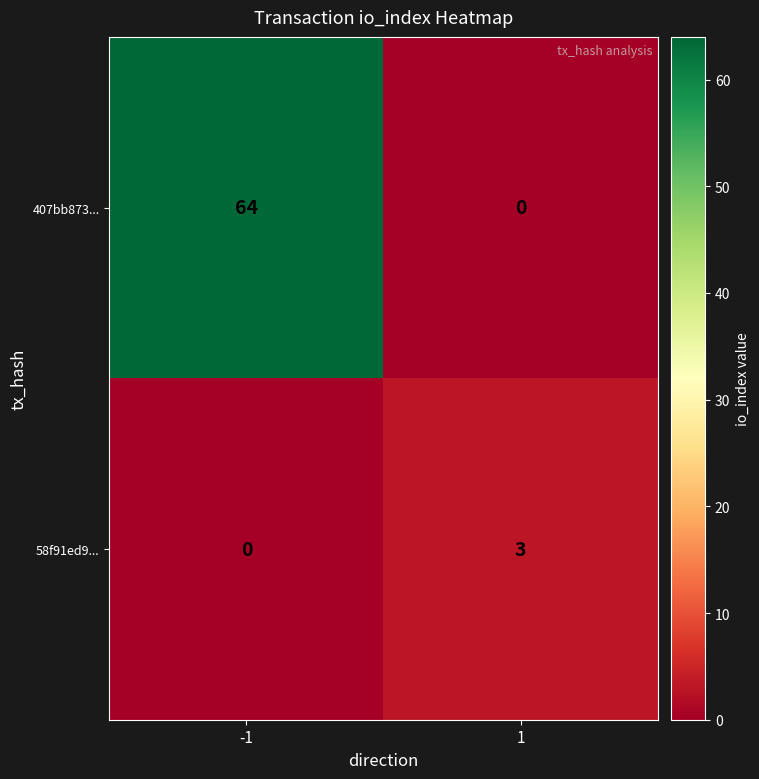

What is the total value across all series at -1?

64